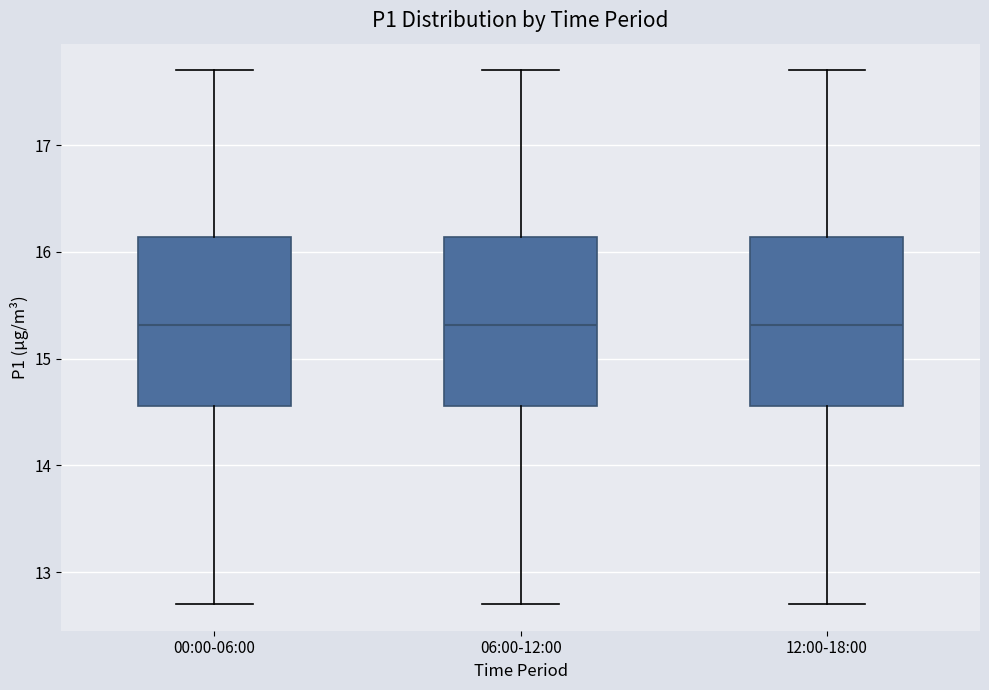

Reading left to right, read every box against the y-axis: the position of its median line, the range the box covers, and the ends of its whiskers. The values are not printed on the chart, so give them approximately, as read against the axis.

00:00-06:00: median 15.3, box 14.6 to 16.1, whiskers 12.7 to 17.7
06:00-12:00: median 15.3, box 14.6 to 16.1, whiskers 12.7 to 17.7
12:00-18:00: median 15.3, box 14.6 to 16.1, whiskers 12.7 to 17.7